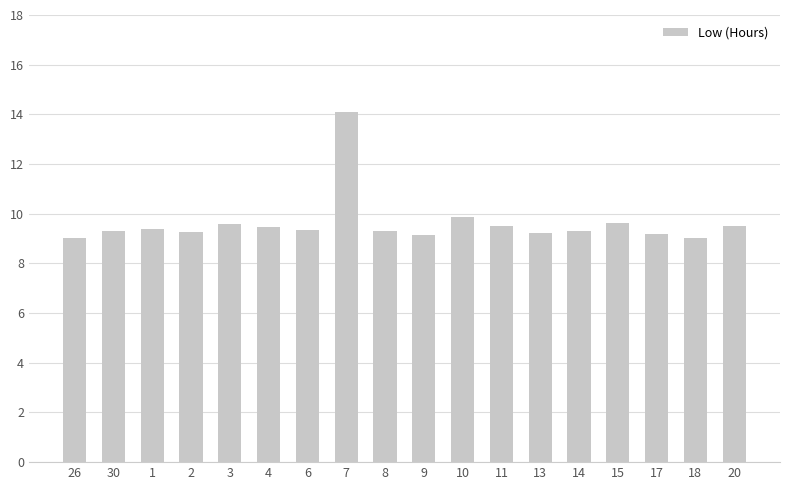

Which category has the highest value across all series?

7